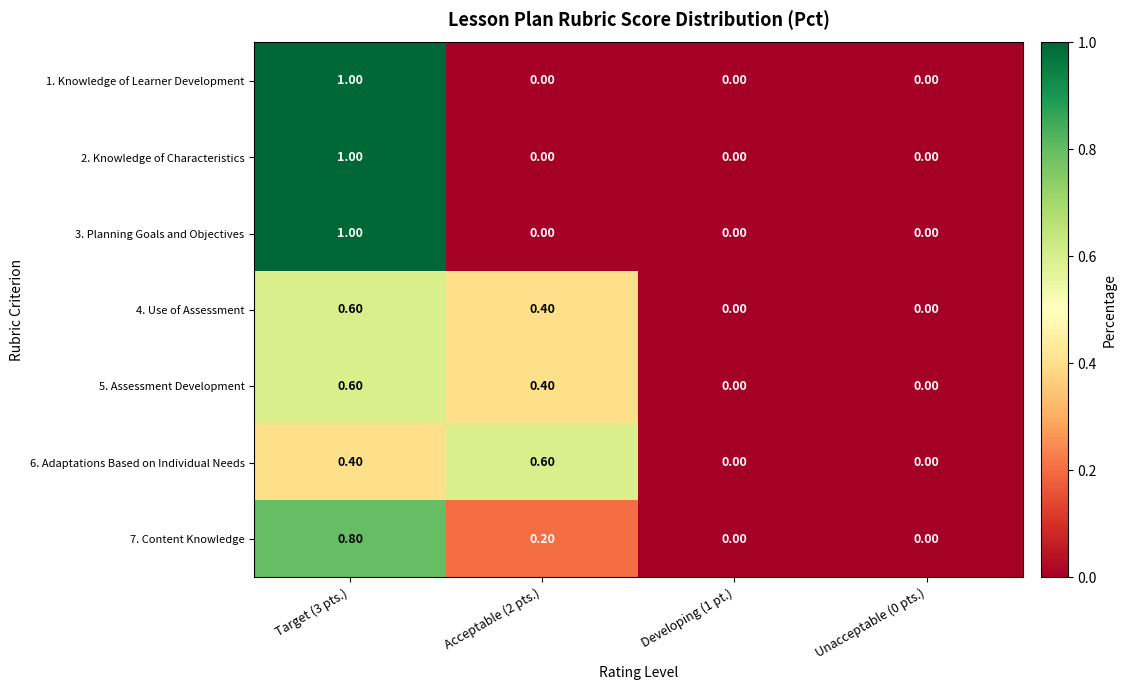

What is the greatest value displayed?

1.0